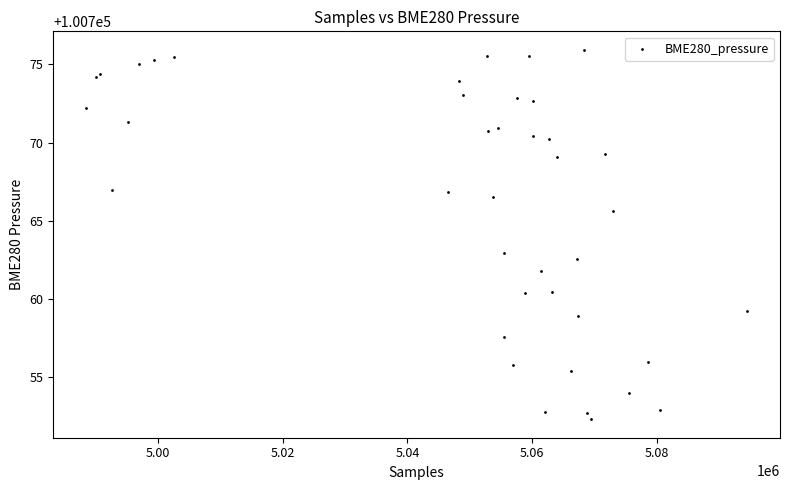

What Y value in the scatter plot is closest to 100764?

100762.9